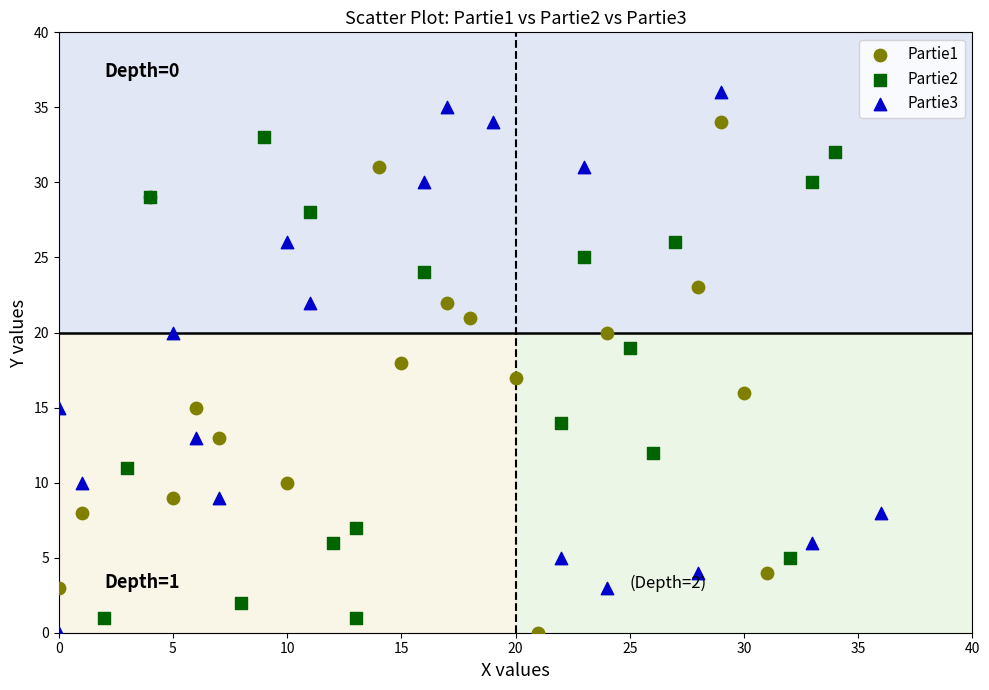

Which series has the widest spread of Y values?

Partie3